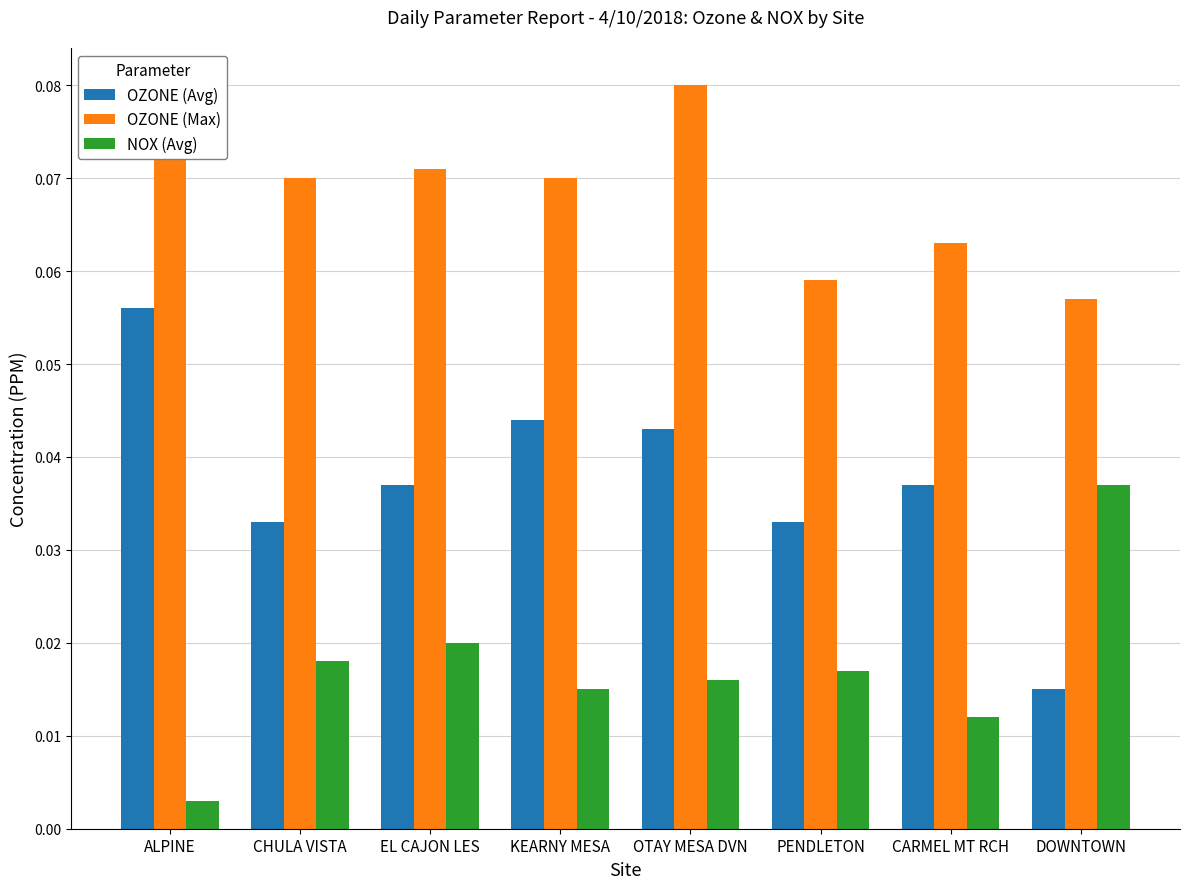

Which series has the largest range (max minus min)?

OZONE (Avg)